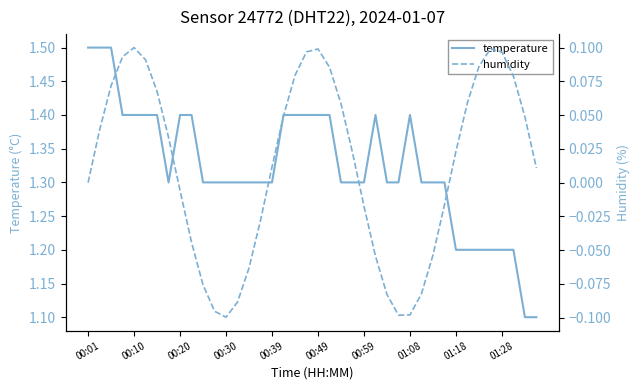

Is it true that temperature equals 0.8 at 00:10?

False